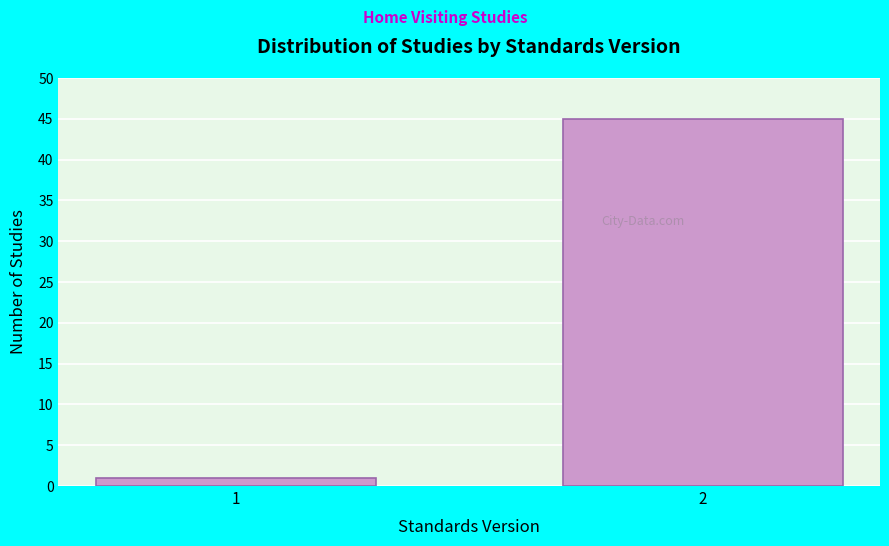

Reading right to left, transcribe all the data shown in this chart.

2=45	1=1